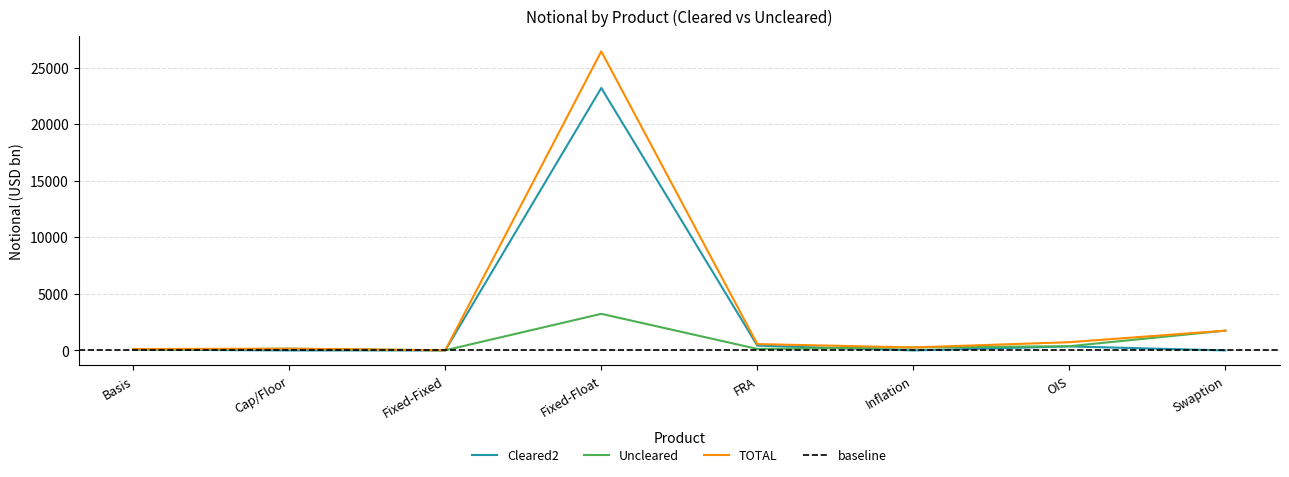

Between which two adjacent categories do Uncleared and Cleared2 first intersect?

Basis and Cap/Floor